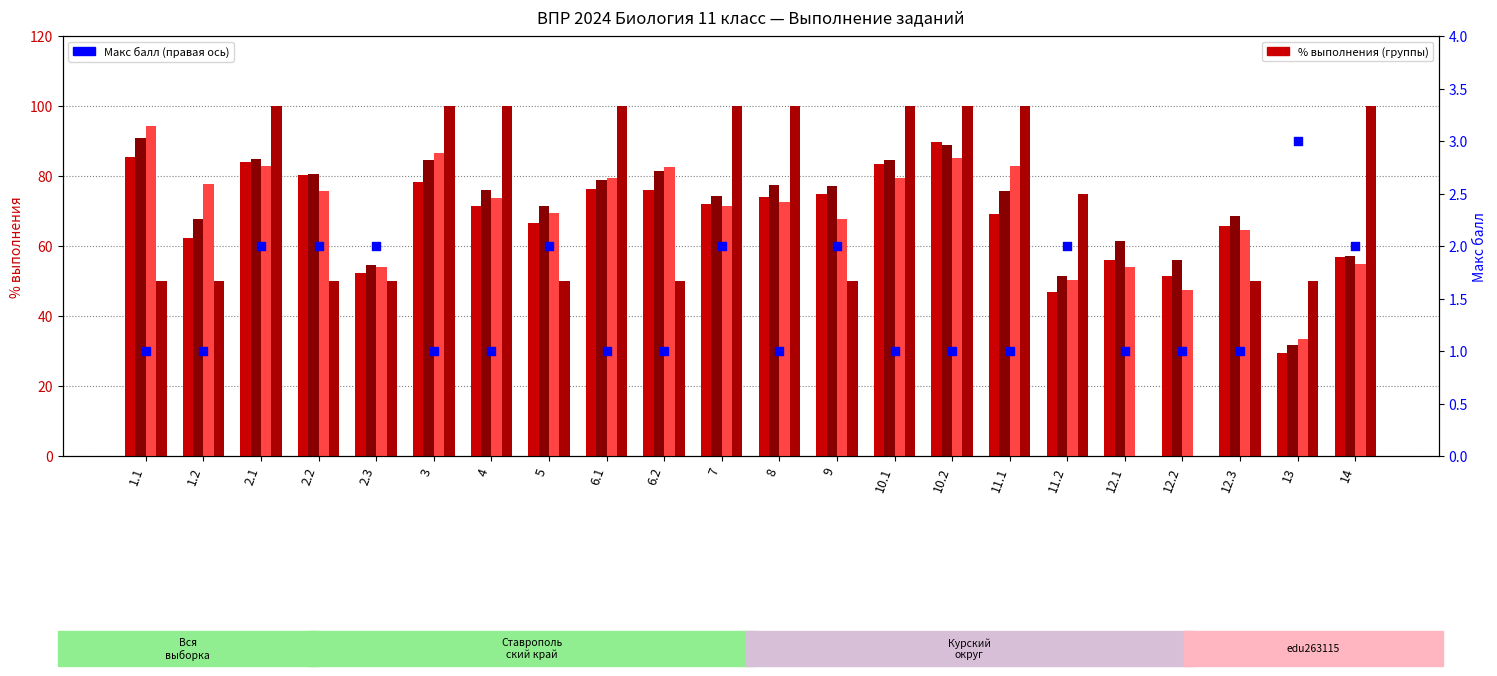

What is the total value across all series at 10.1?

348.4